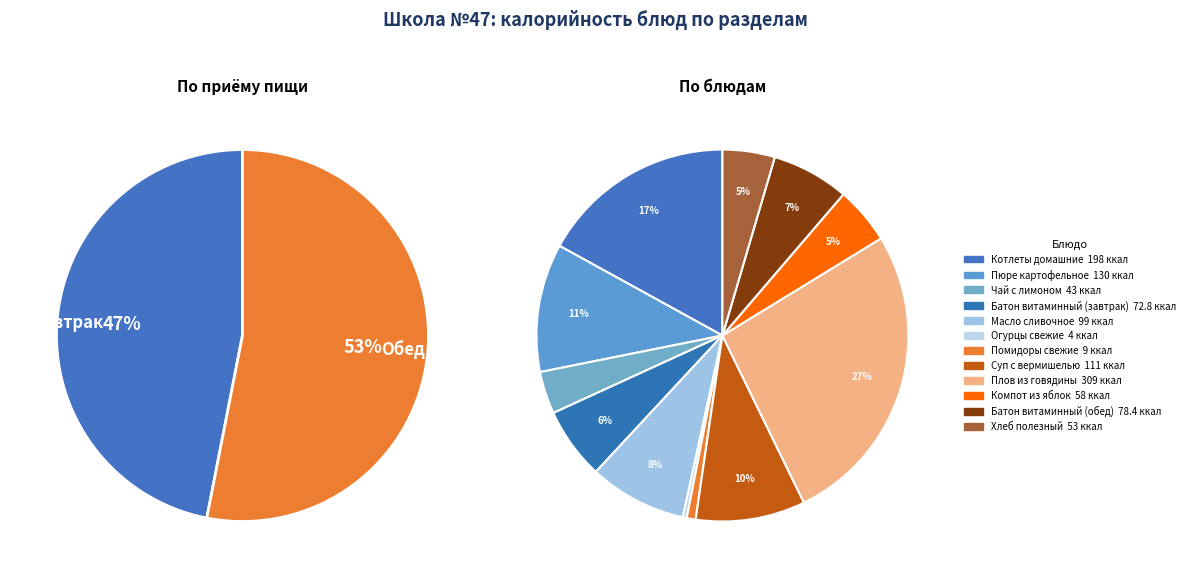

To the nearest percent, what is the difference between the Суп с вермишелью and Плов из говядины slice percentages?

17%